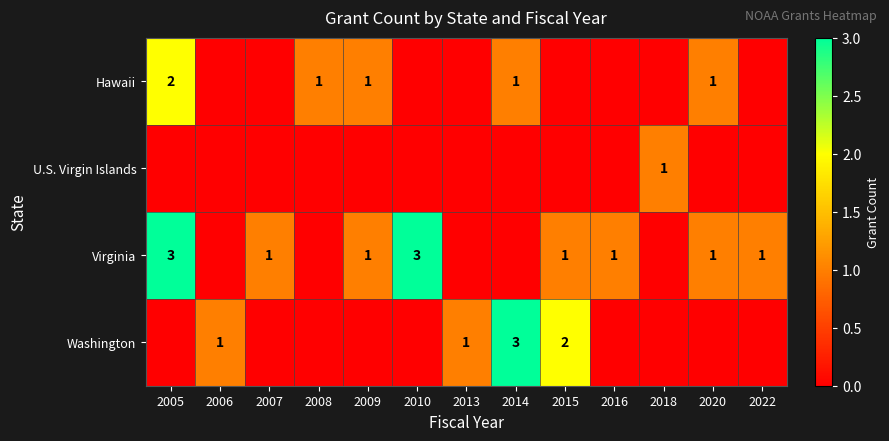

How many series are shown in this chart?

4